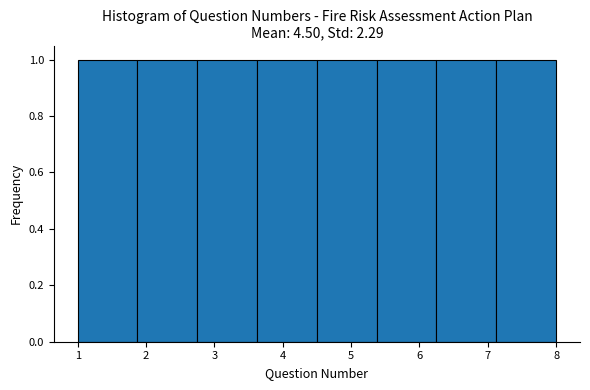

Reading left to right, transcribe this chart: for each bar, give the range it covers on the x-axis and its height. Neither the bar edges nor the heights are printed on the chart, so give them approximately, as read against the axes.

1.0 to 1.9: 1
1.9 to 2.8: 1
2.8 to 3.6: 1
3.6 to 4.5: 1
4.5 to 5.4: 1
5.4 to 6.3: 1
6.3 to 7.1: 1
7.1 to 8.0: 1